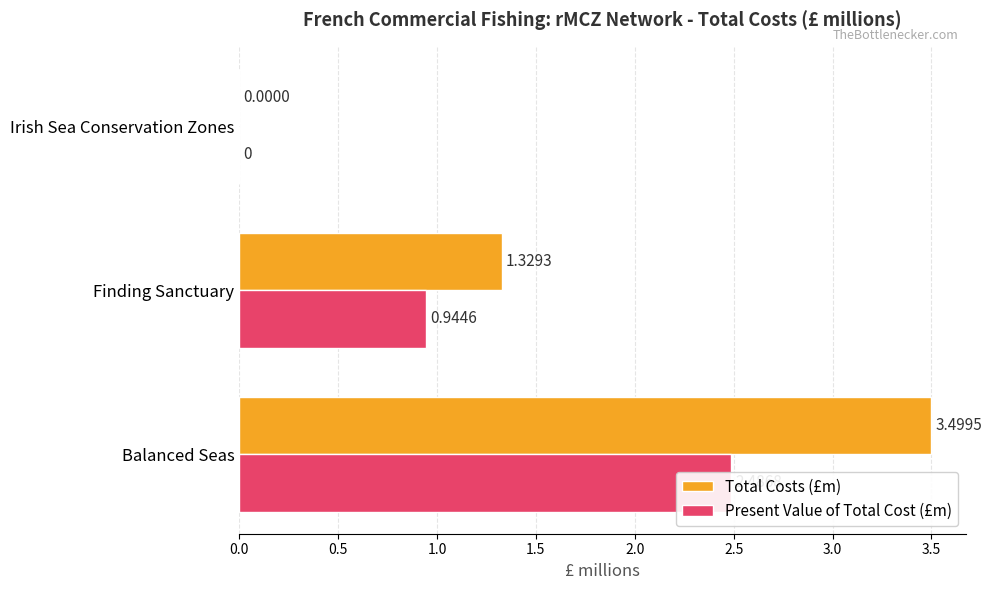

What is the value of the Total Costs (£m) bar at the 2nd from the left?

1.3